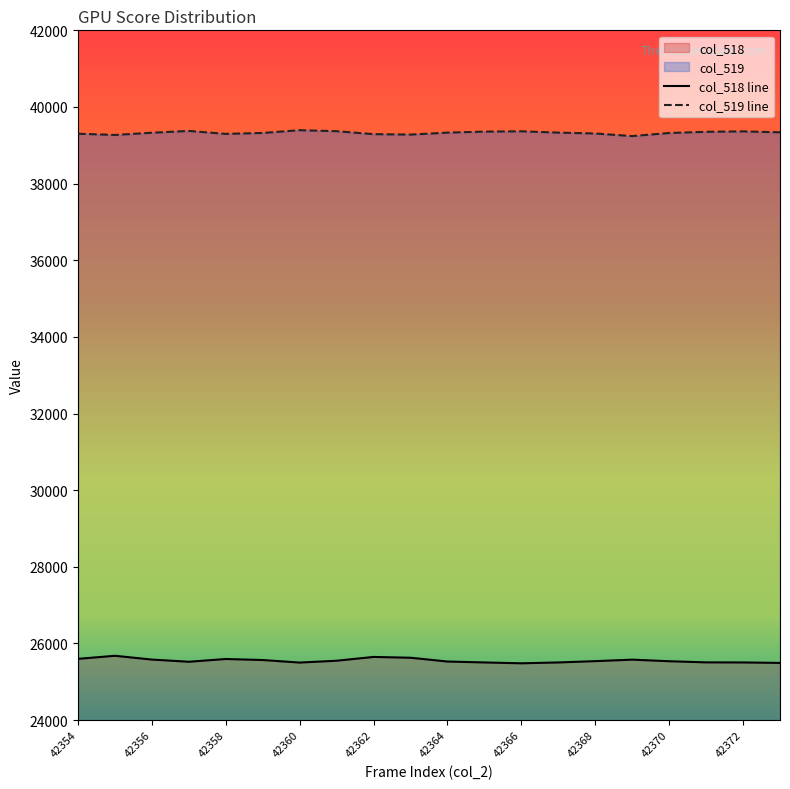

List the labels in order of col_519 value, smallest first.

42369, 42355, 42363, 42362, 42358, 42354, 42368, 42370, 42359, 42356, 42364, 42367, 42373, 42371, 42365, 42372, 42366, 42361, 42357, 42360